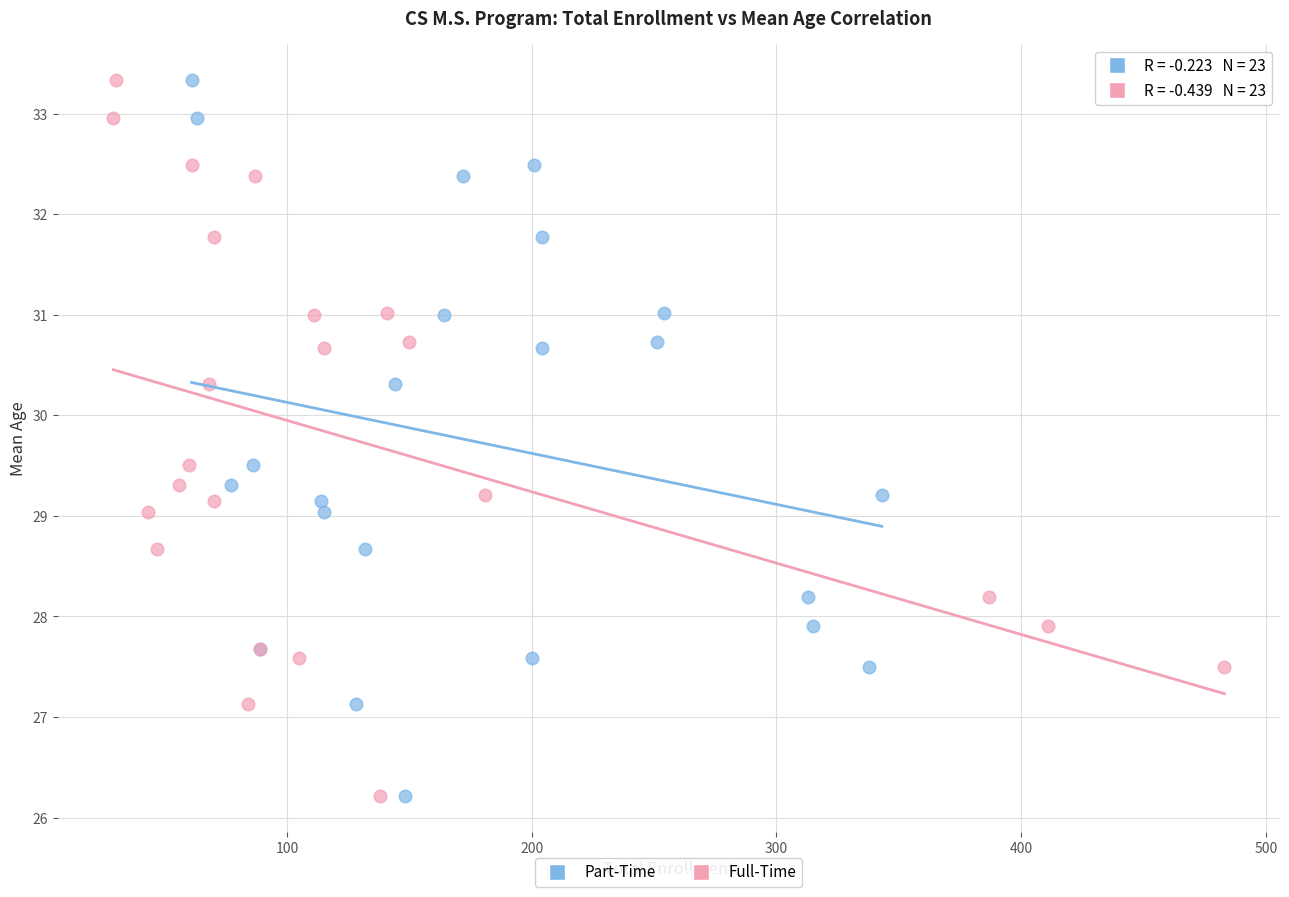

What are all the series names shown in the legend?

Part-Time, Full-Time